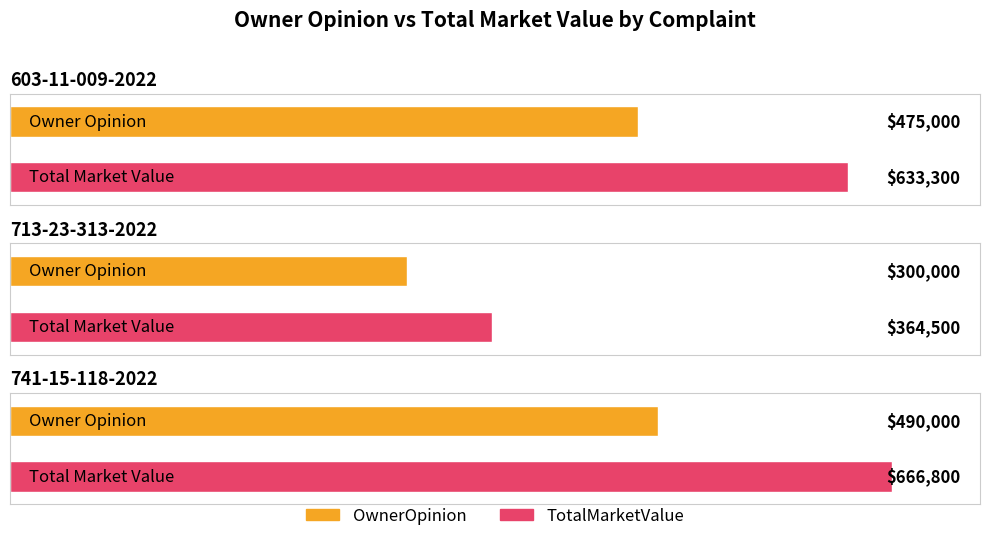

Reading left to right, what are all the values shown in this chart?

OwnerOpinion: 603-11-009-2022=475000	713-23-313-2022=300000	741-15-118-2022=490000
TotalMarketValue: 603-11-009-2022=633300	713-23-313-2022=364500	741-15-118-2022=666800